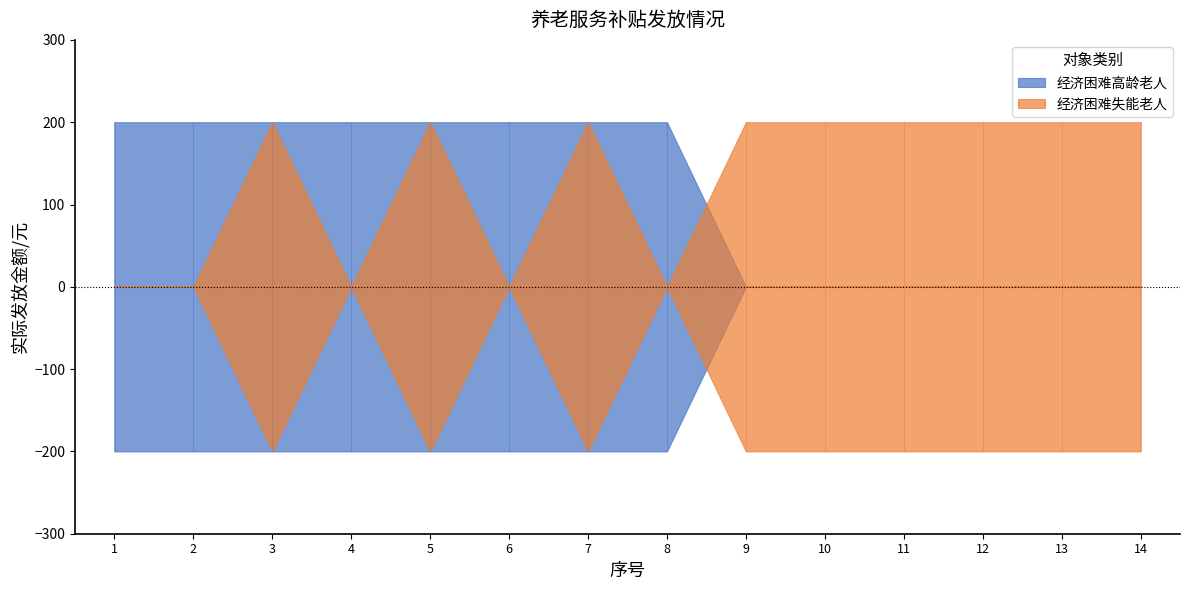

How many intersections are there between 经济困难失能老人 and 经济困难高龄老人?

1